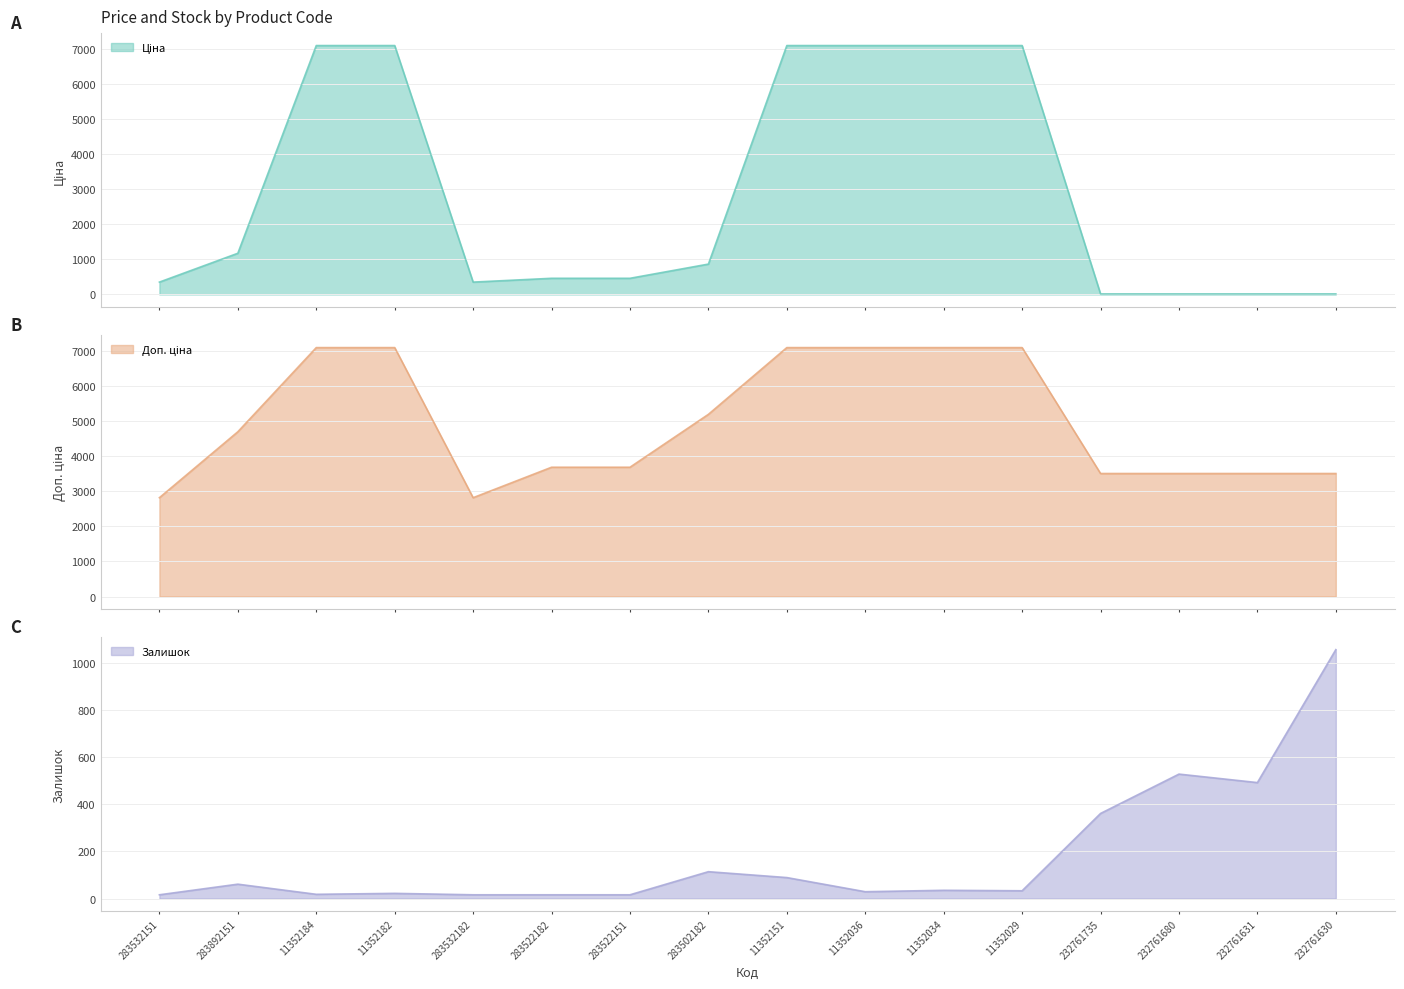

How many lines are shown in the chart?

3